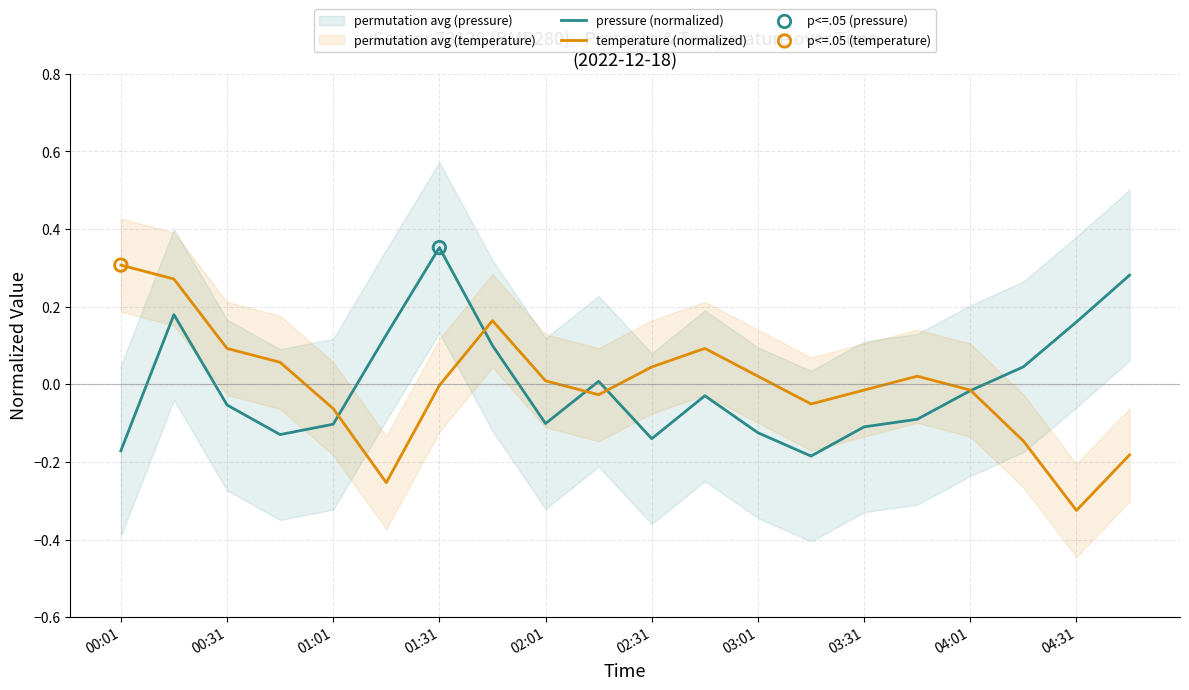

What are all the series names shown in the legend?

pressure (normalized), temperature (normalized)